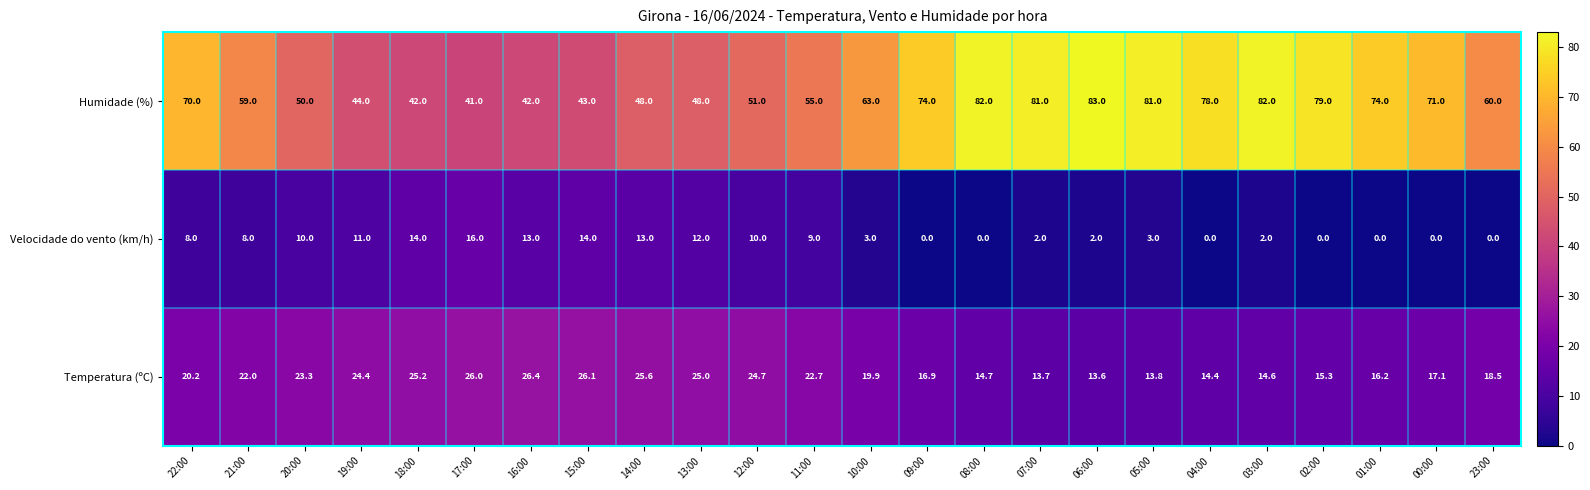

The Velocidade do vento (km/h) series shows 0.0 at 09:00. True or false?

True